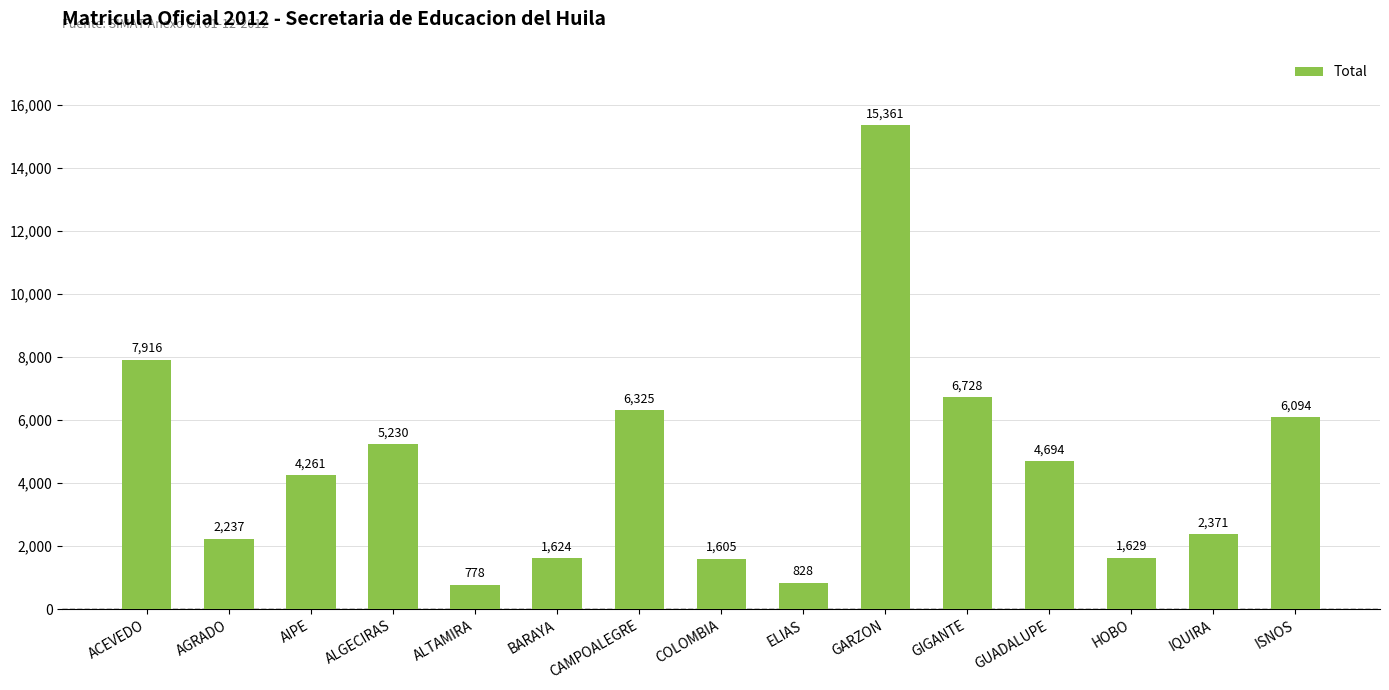

Reading left to right, what are all the values shown in this chart?

ACEVEDO=7916	AGRADO=2237	AIPE=4261	ALGECIRAS=5230	ALTAMIRA=778	BARAYA=1624	CAMPOALEGRE=6325	COLOMBIA=1605	ELIAS=828	GARZON=15361	GIGANTE=6728	GUADALUPE=4694	HOBO=1629	IQUIRA=2371	ISNOS=6094